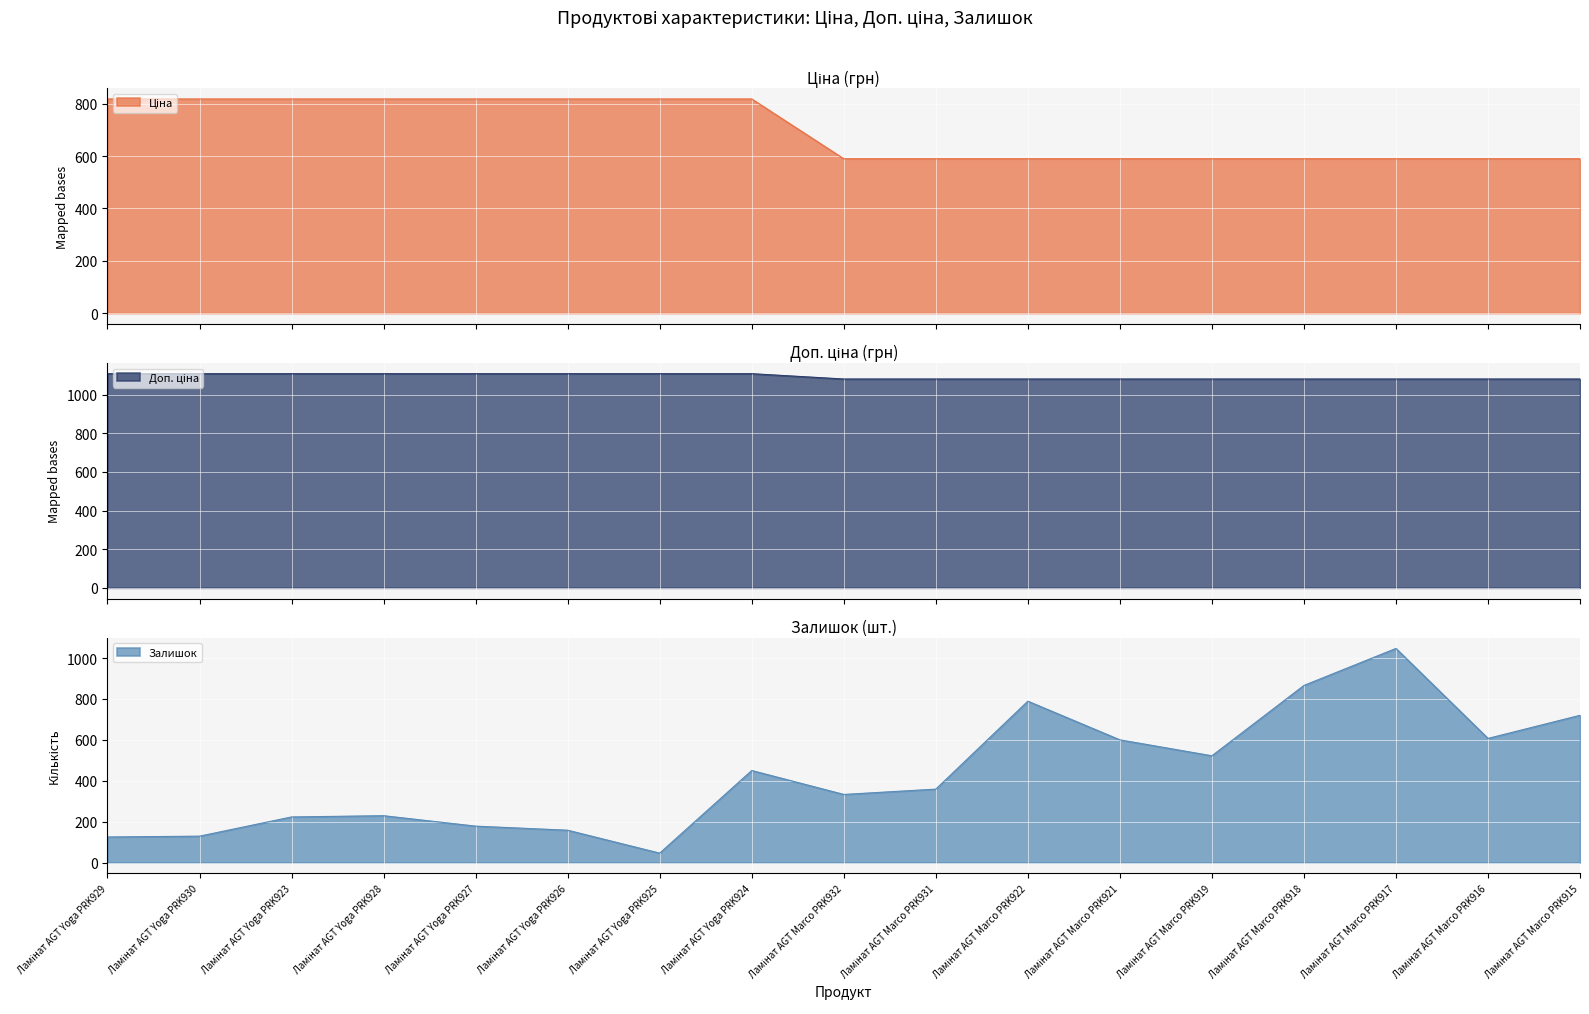

Which has a higher value, Ламінат AGT Yoga PRK924 or Ламінат AGT Yoga PRK925?

Ламінат AGT Yoga PRK924